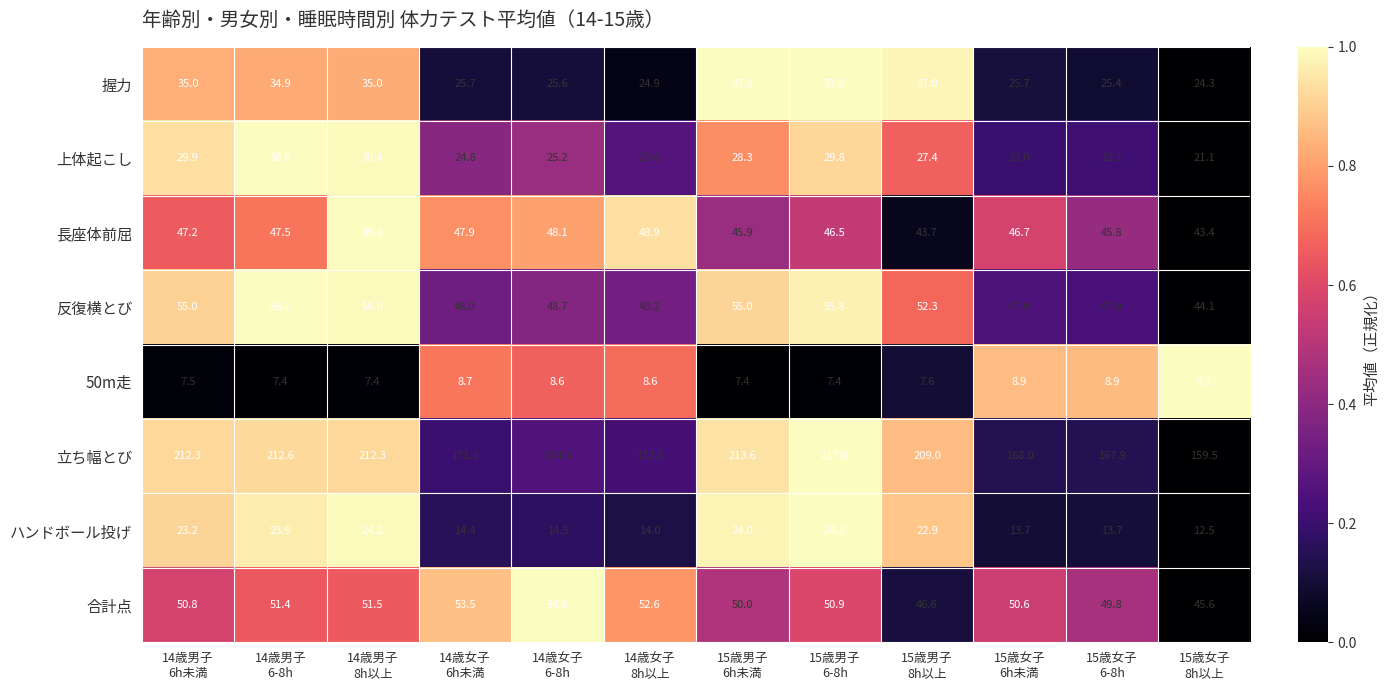

Which series has the largest total across all categories?

立ち幅とび